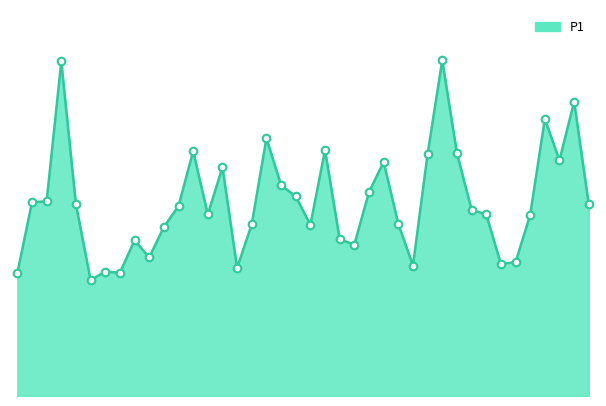

Does the chart have visible grid lines?

No